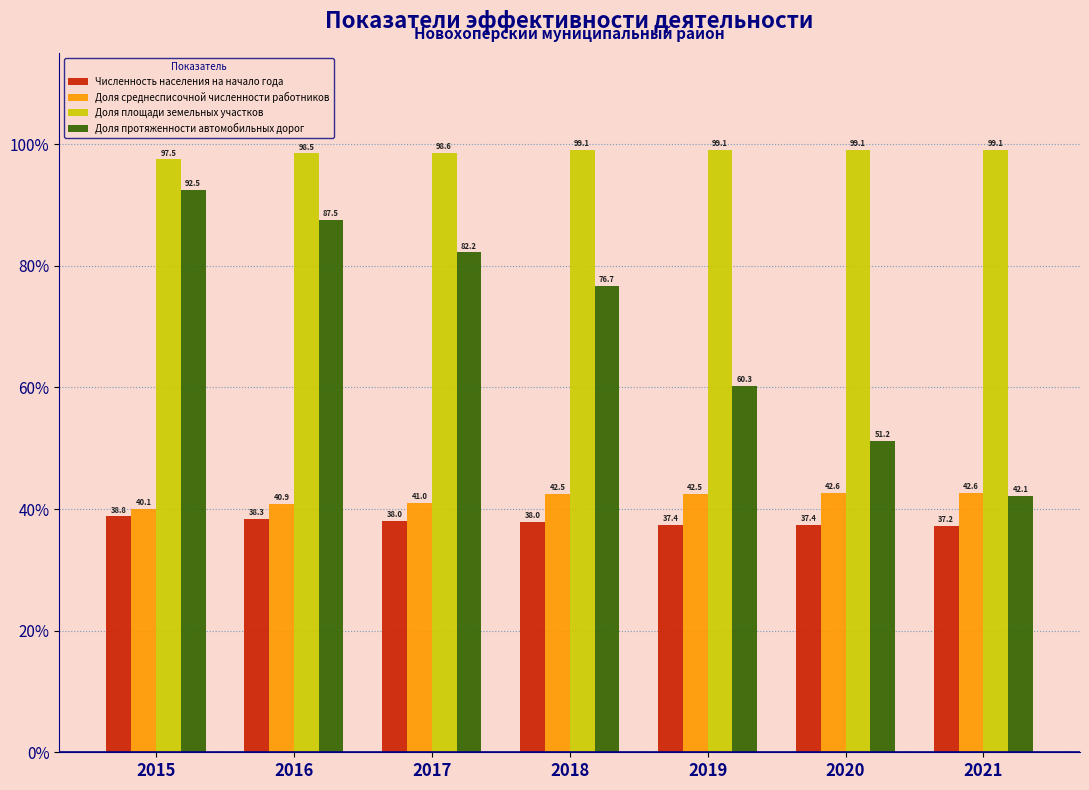

Reading left to right, what are all the values shown in this chart?

Численность населения на начало года: 2015=38.8	2016=38.3	2017=38.0	2018=38.0	2019=37.4	2020=37.4	2021=37.2
Доля среднесписочной численности работников: 2015=40.1	2016=40.9	2017=41.0	2018=42.5	2019=42.5	2020=42.6	2021=42.6
Доля площади земельных участков: 2015=97.5	2016=98.5	2017=98.6	2018=99.1	2019=99.1	2020=99.1	2021=99.1
Доля протяженности автомобильных дорог: 2015=92.5	2016=87.5	2017=82.2	2018=76.7	2019=60.3	2020=51.2	2021=42.1